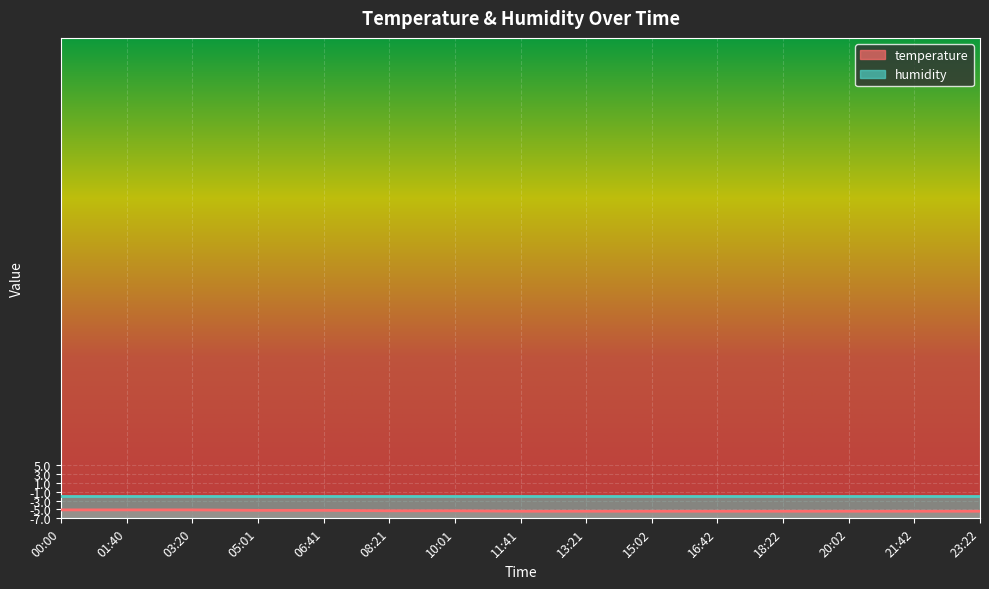

What is the sum of the values at 23:22 and 10:01?

-10.7